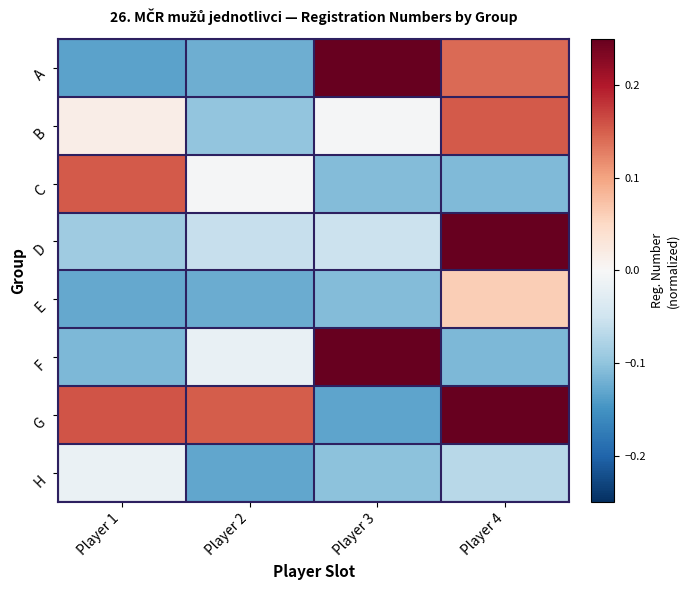

What is the spread (max minus min) of values at Player 1?

0.3